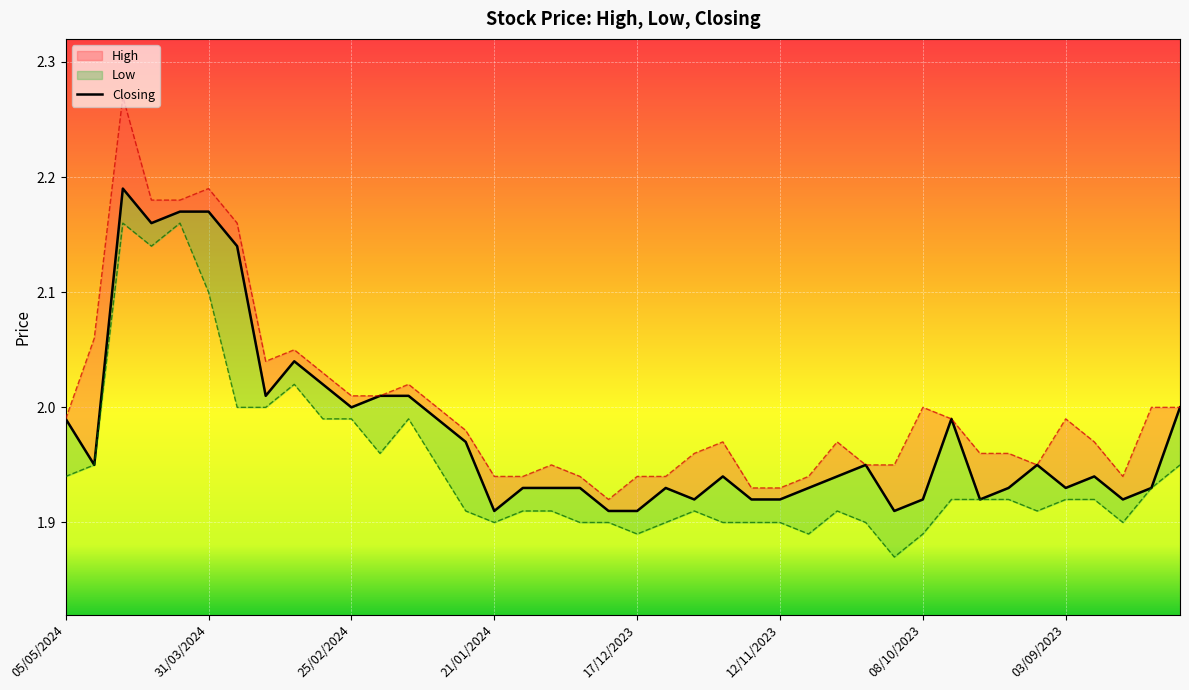

The High series shows 3.1 at 14/04/2024. True or false?

False